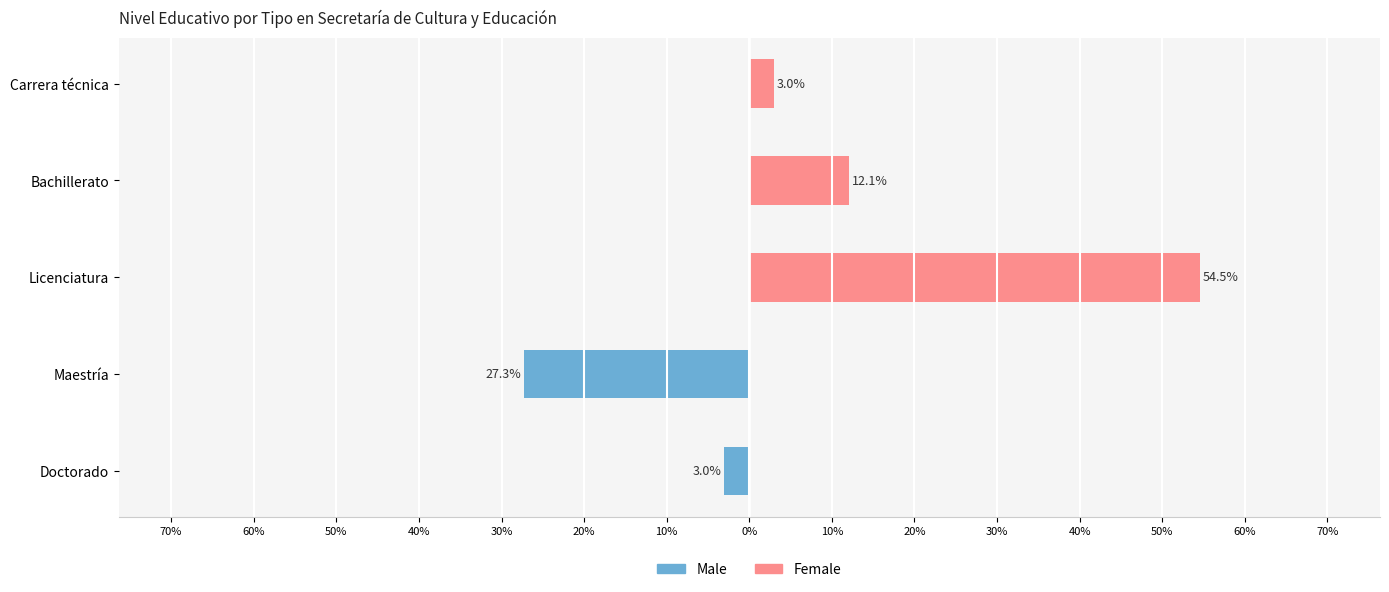

What is the sum of the Female values at Bachillerato and Carrera técnica?

15.2